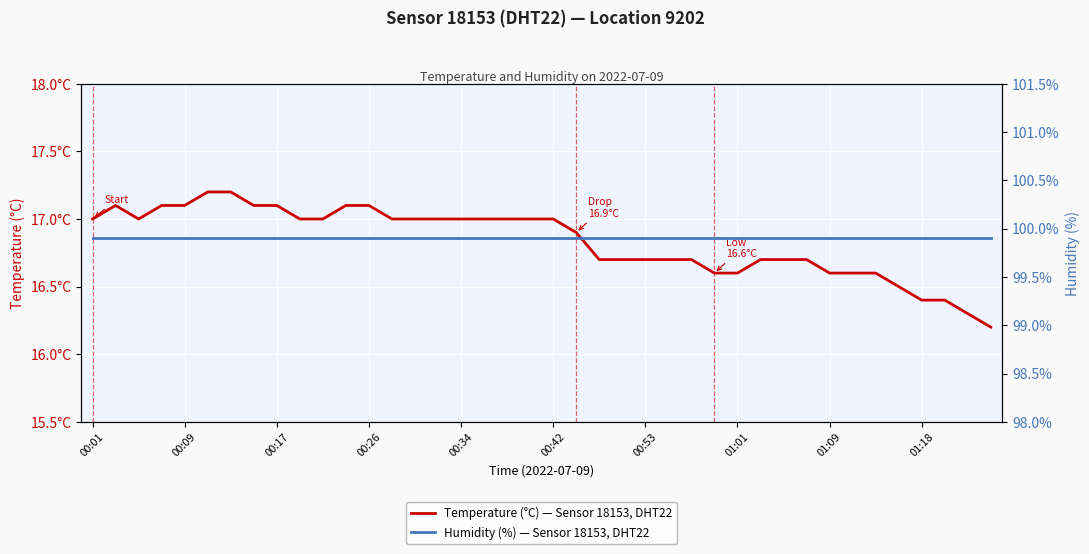

True or false: Humidity (%) — Sensor 18153, DHT22 and Temperature (°C) — Sensor 18153, DHT22 cross at least once.

False